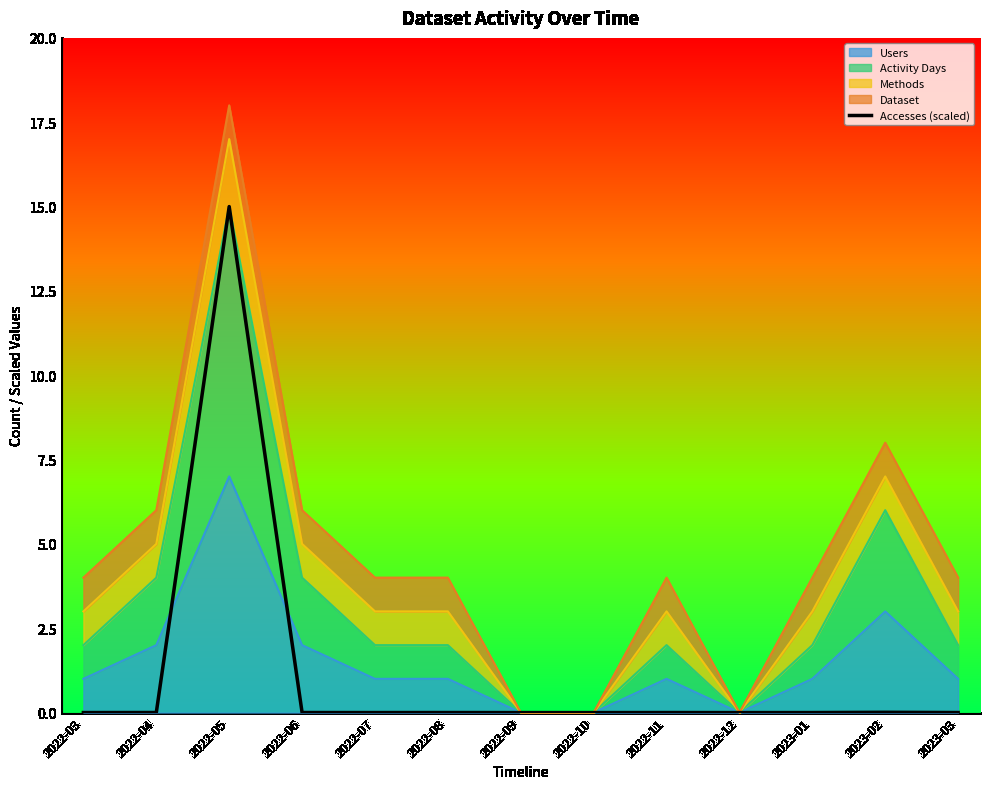

Is it true that the value at 2022-12 is 7.5?

False